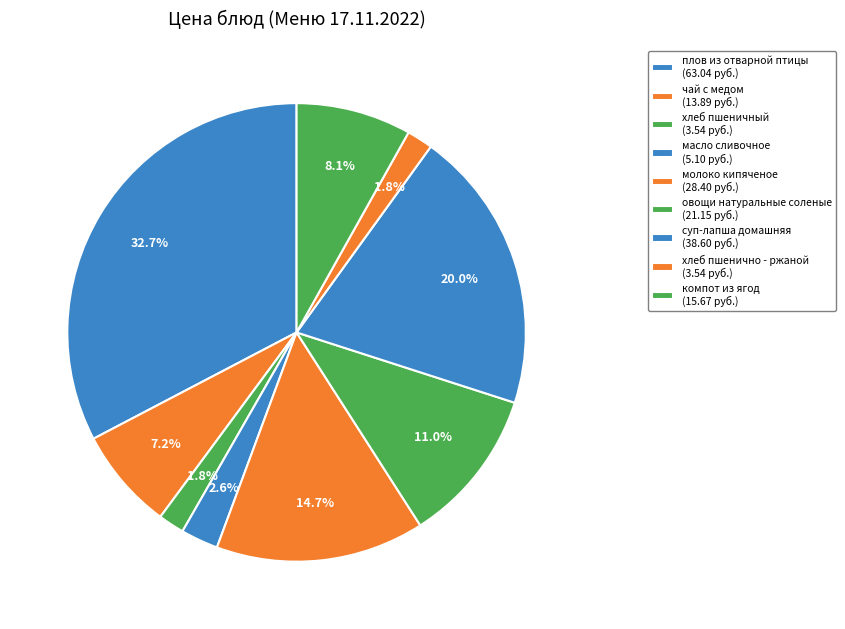

Does хлеб пшенично - ржаной account for over 50% of the chart?

No